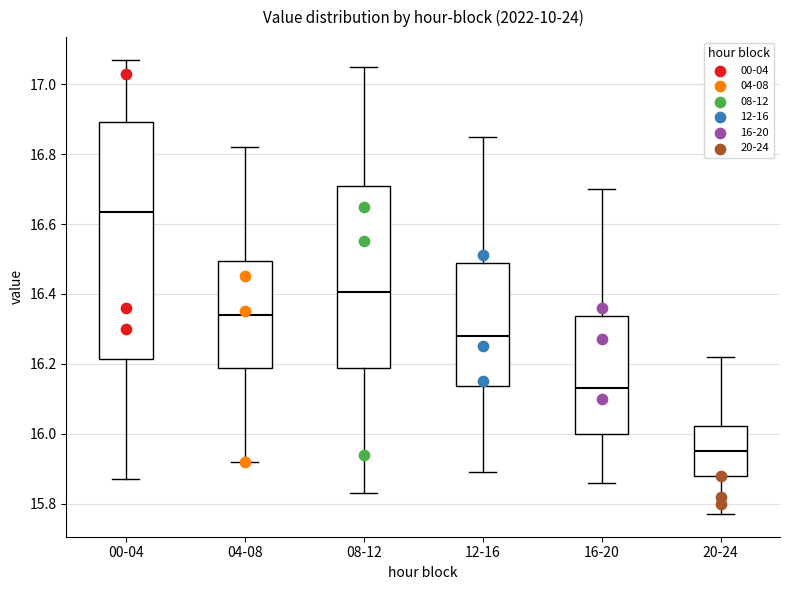

Reading left to right, transcribe this box plot: for each box, give where its median line is, the range the box spans, and where its two whiskers end, as read against the y-axis. The values are not printed on the chart, so give them approximately, as read against the axis.

00-04: median 16.64, box 16.22 to 16.90, whiskers 15.88 to 17.08
04-08: median 16.34, box 16.18 to 16.50, whiskers 15.92 to 16.82
08-12: median 16.40, box 16.18 to 16.70, whiskers 15.84 to 17.06
12-16: median 16.28, box 16.14 to 16.48, whiskers 15.90 to 16.86
16-20: median 16.14, box 16.00 to 16.34, whiskers 15.86 to 16.70
20-24: median 15.96, box 15.88 to 16.02, whiskers 15.78 to 16.22